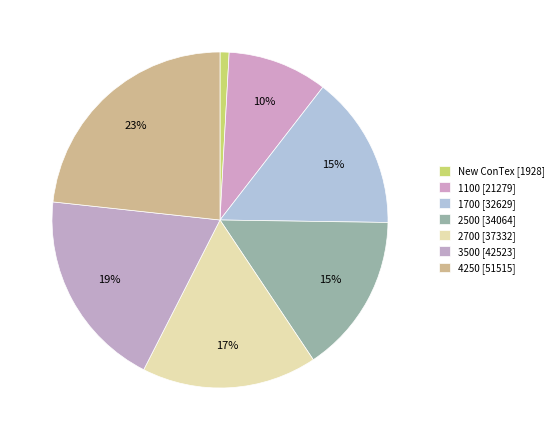

How many segments does this pie chart have?

7